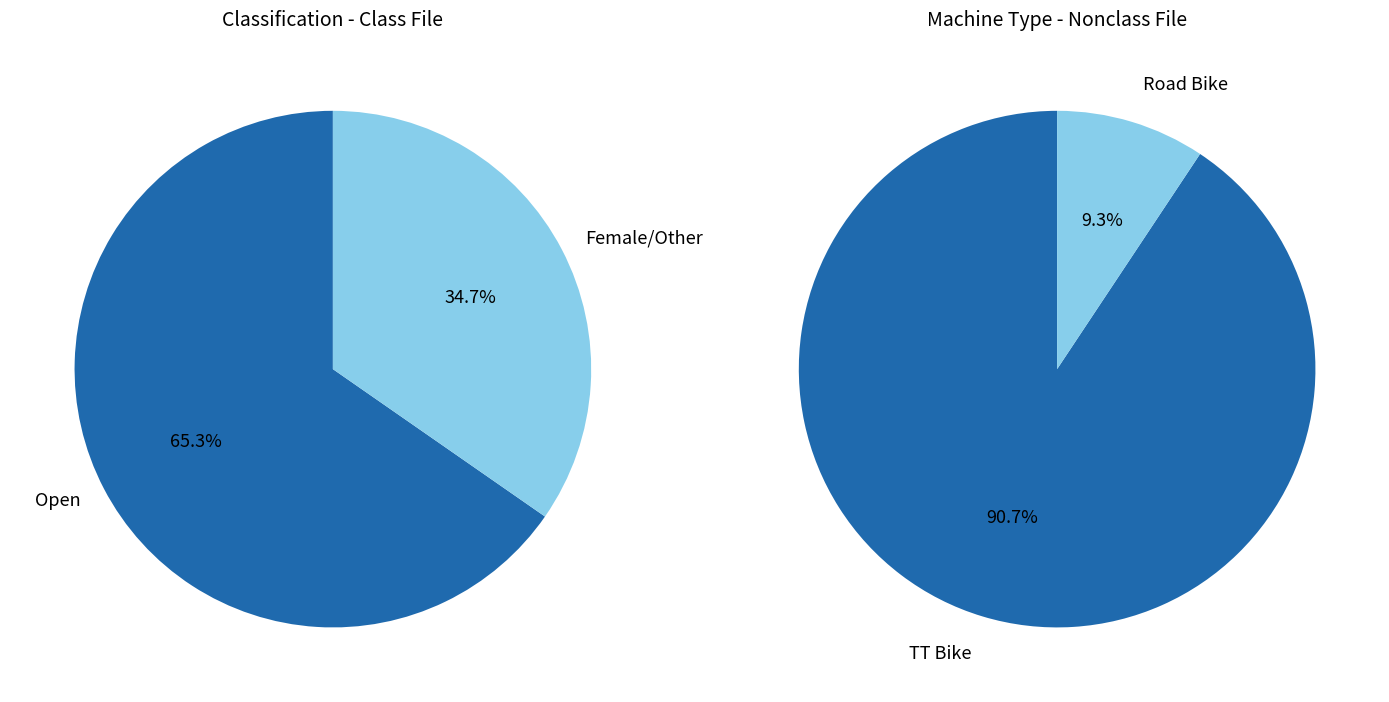

What is the smallest slice in the pie chart?

Road Bike